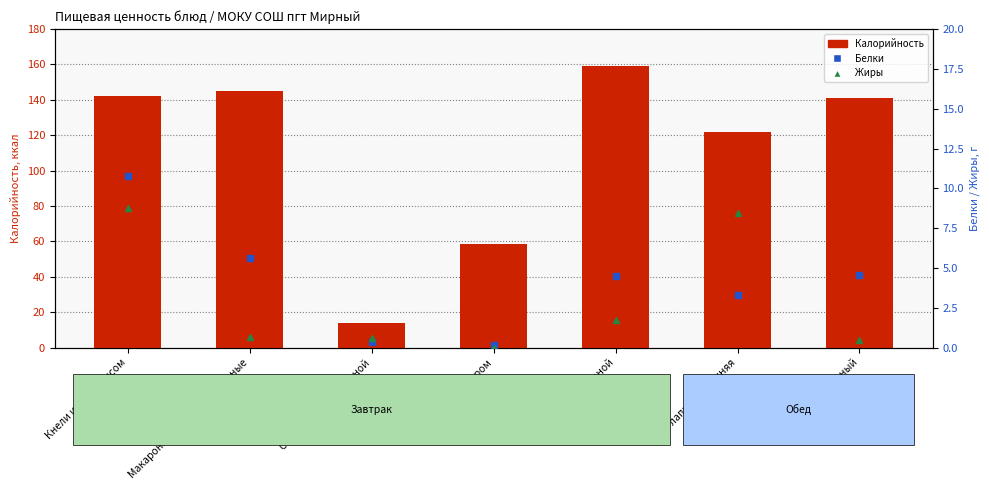

Does the chart contain any negative values?

No